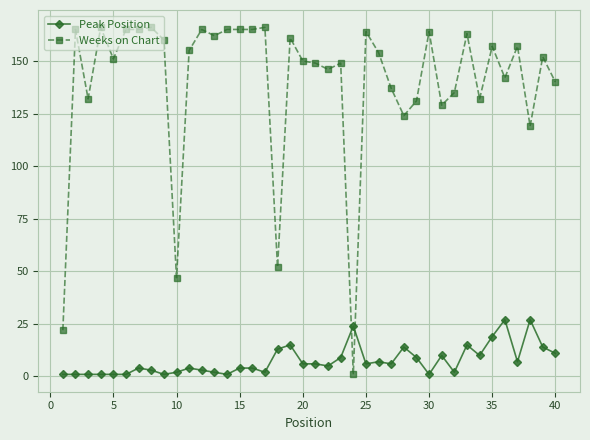

What is the value of the Peak Position point at the 22nd from the left?

5